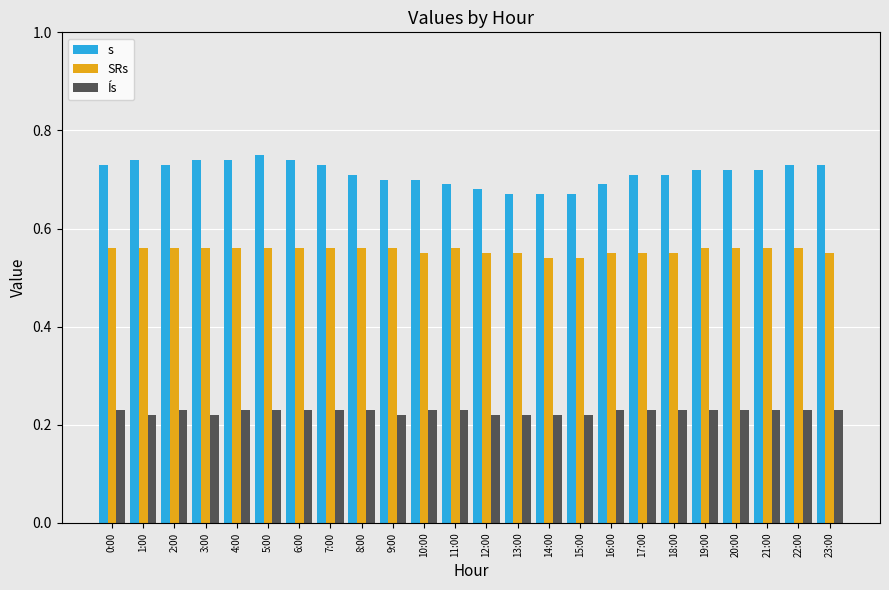

What are all the series names shown in the legend?

s, SRs, Ís